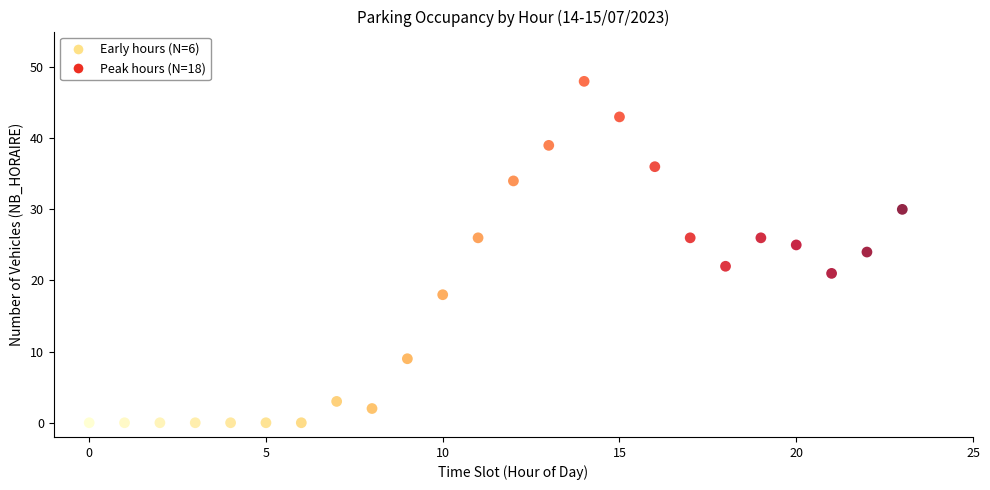

What is the range of X values (max minus min)?

23